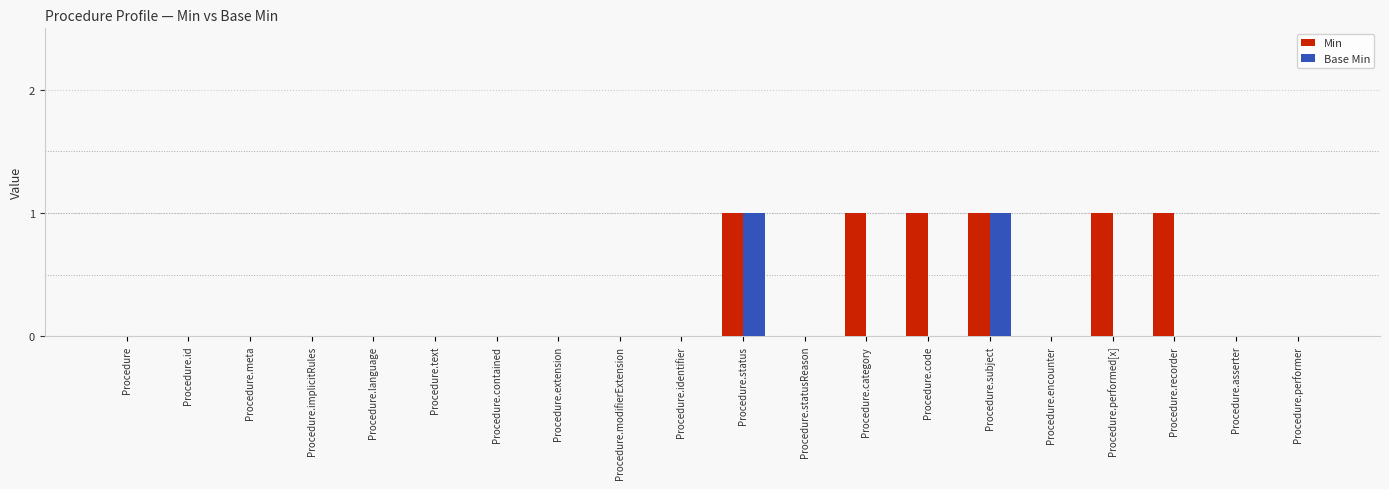

The value of Min at Procedure.id is 0. True or false?

True